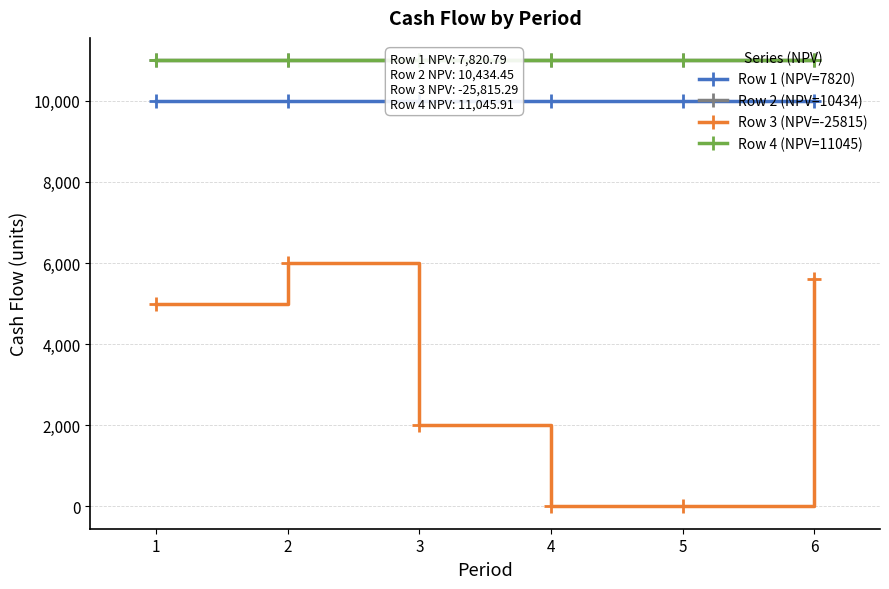

What is the sum of all Row 4 (NPV=11045) values?

66000